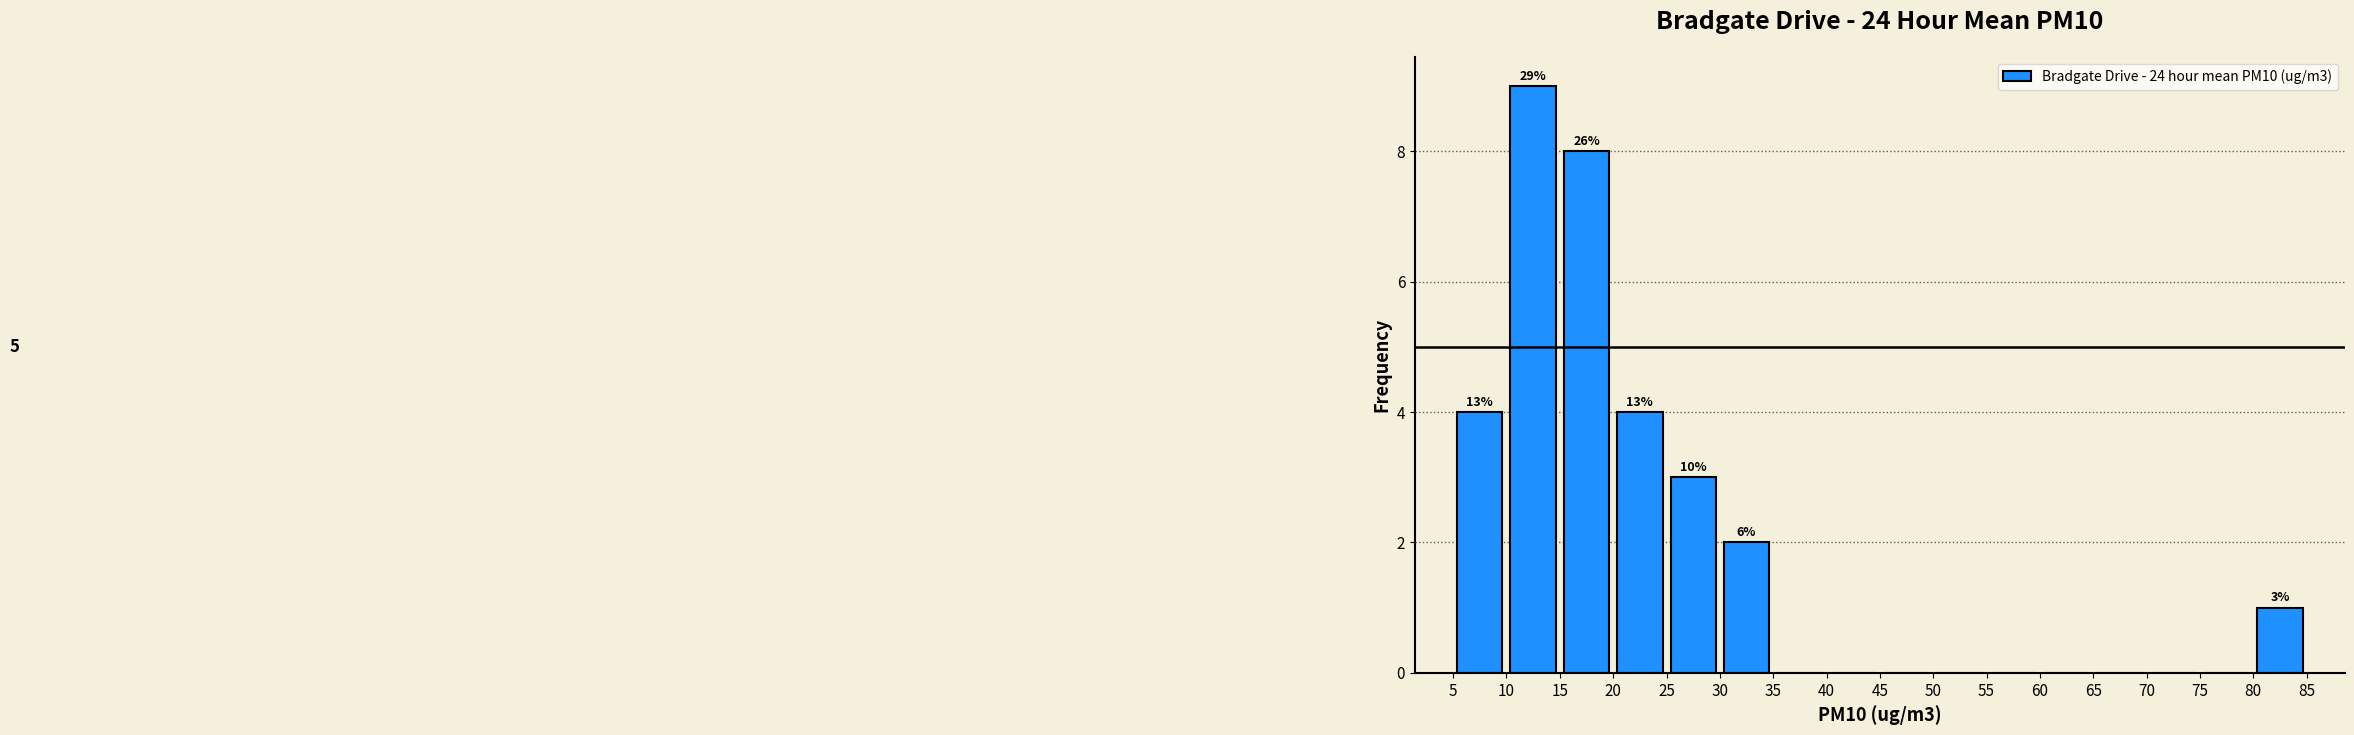

Over which range of the x-axis is the bar tallest?

10 to 15